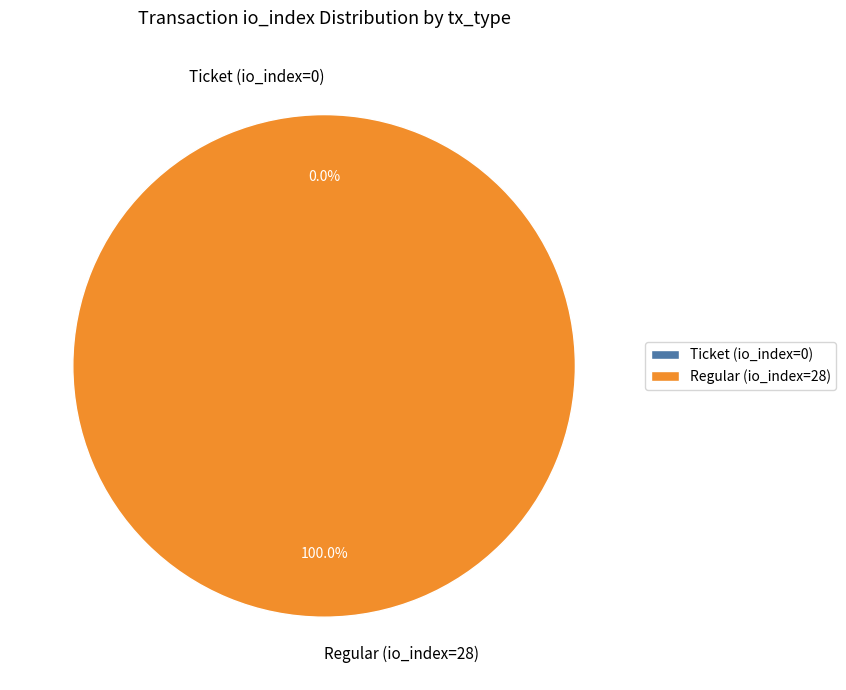

What is the total percentage of Regular (io_index=28) and Ticket (io_index=0)?

100.0%